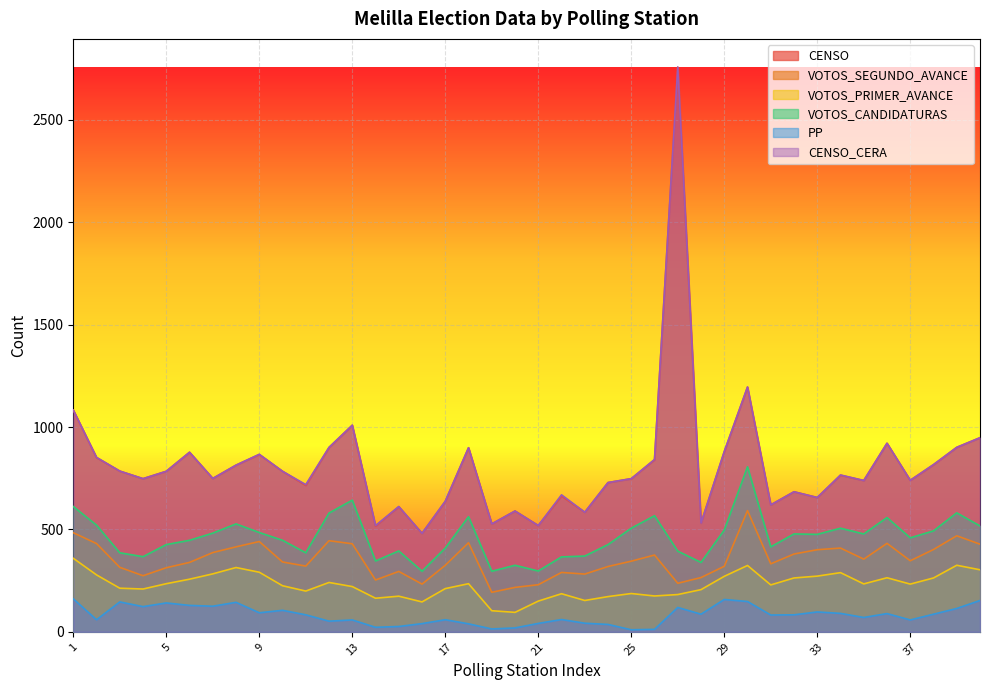

In VOTOS_SEGUNDO_AVANCE, how many points are lower than both neighbors (excluding endpoints)?

10